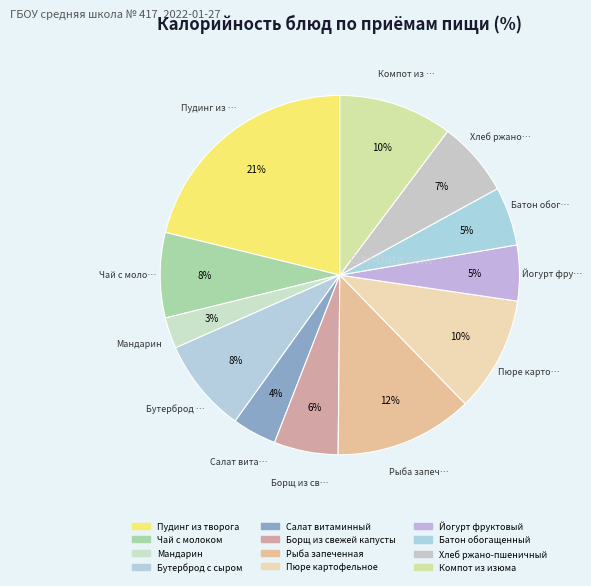

Which category has the biggest portion of the pie?

Пудинг из творога